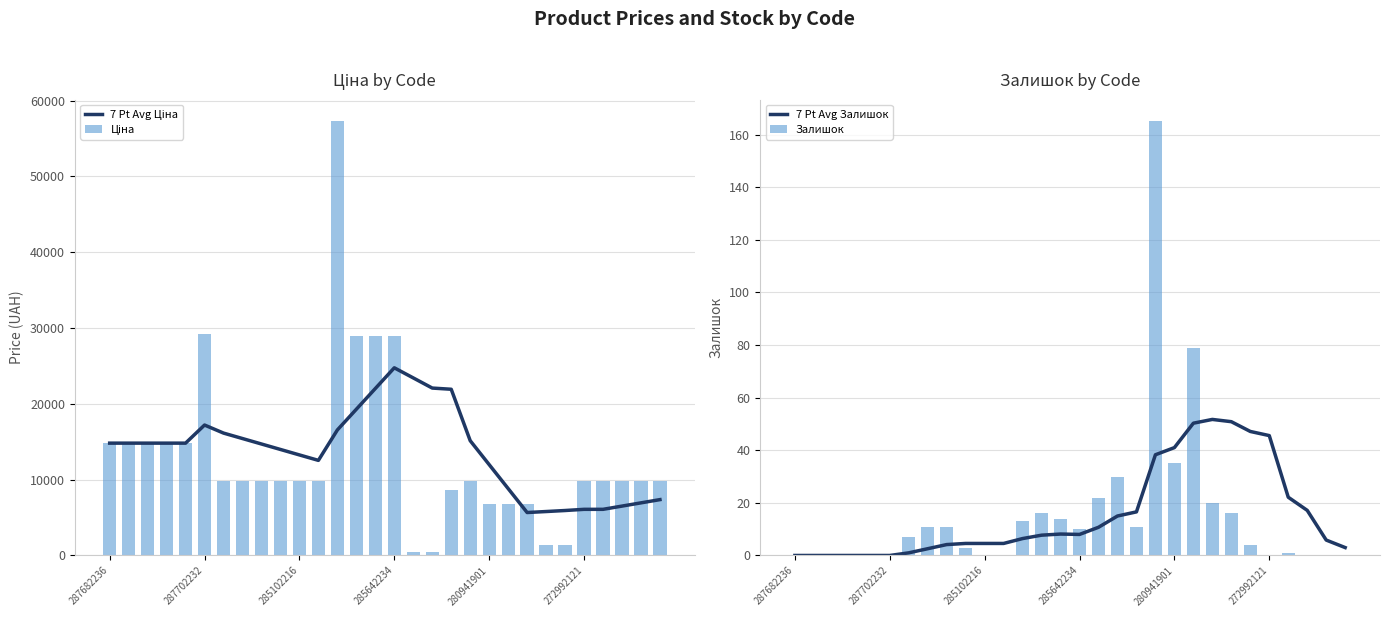

Does the chart contain any negative values?

No